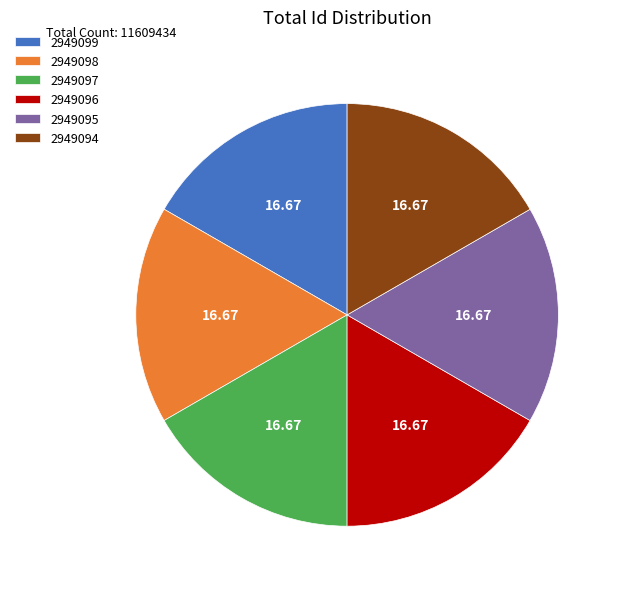

Do 2949098 and 2949094 together represent more than half of the pie?

No